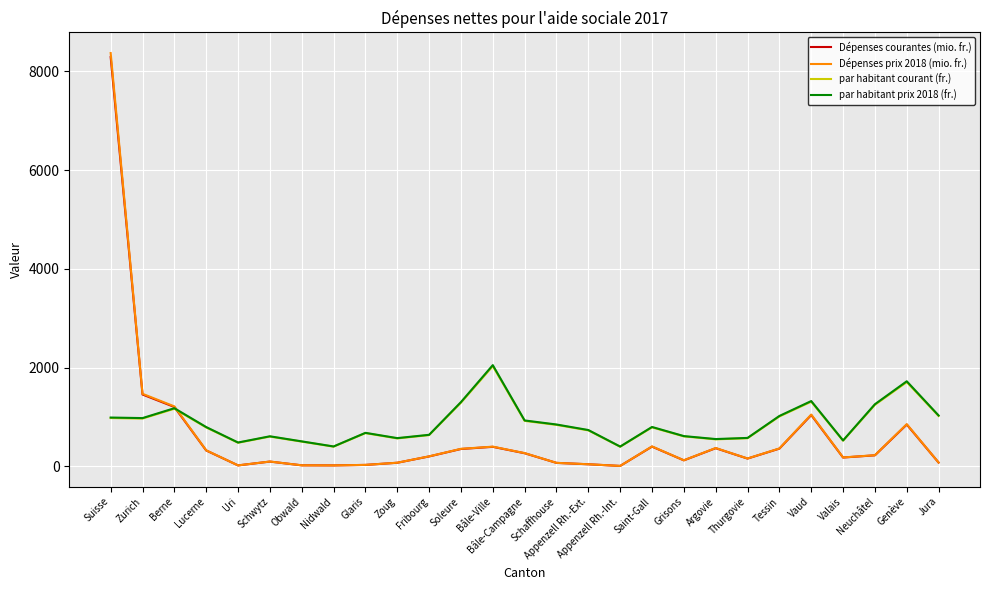

True or false: Dépenses courantes (mio. fr.) has a value of 1958.4 at Suisse.

False